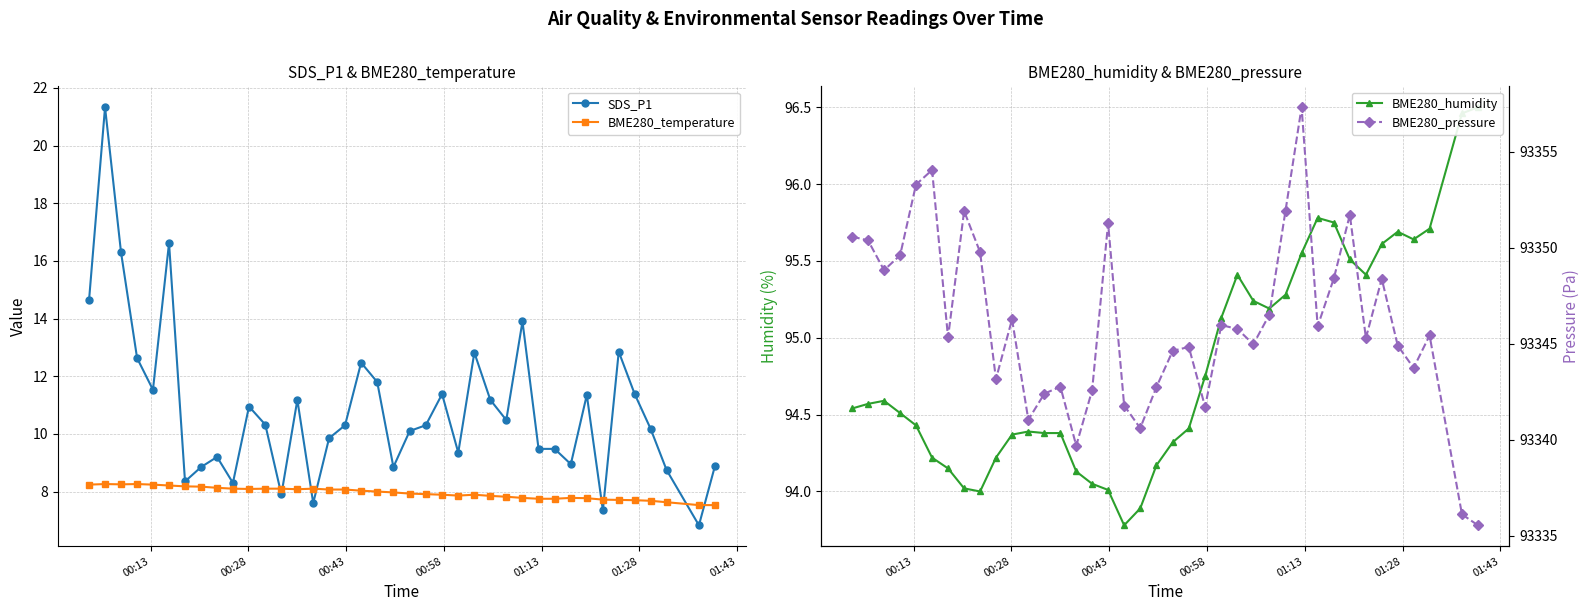

What is the maximum value for BME280_temperature?

8.3